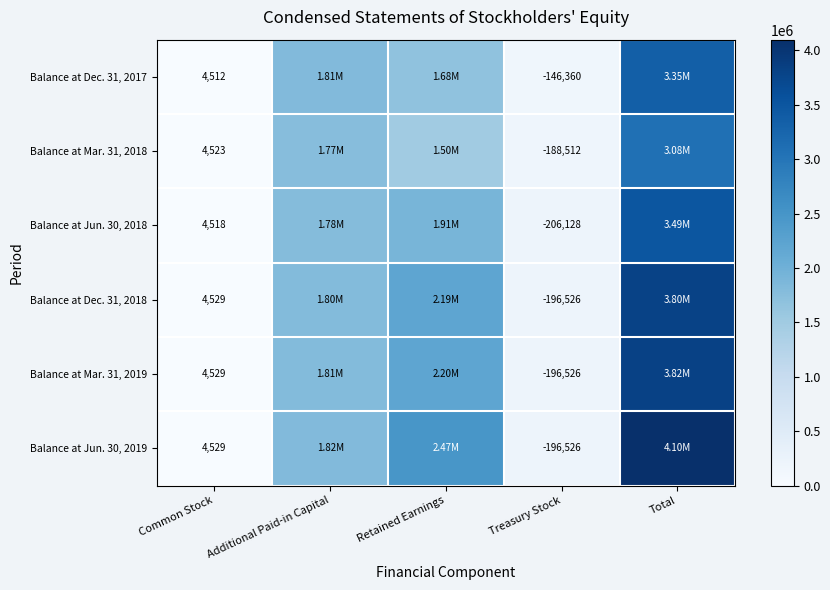

At which category does the chart reach its peak across all series?

Total